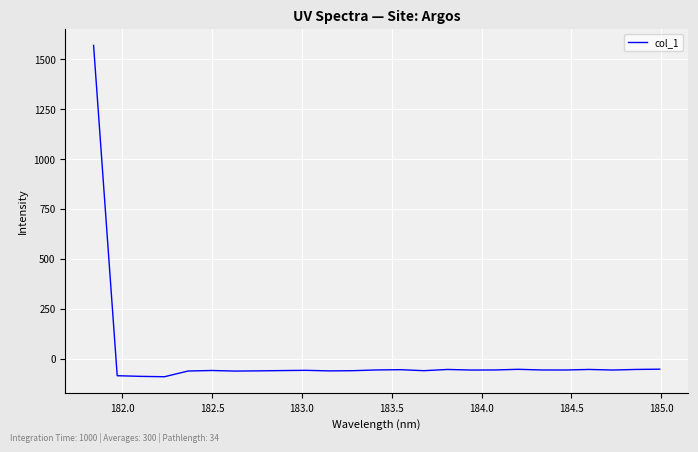

How many lines are shown in the chart?

1